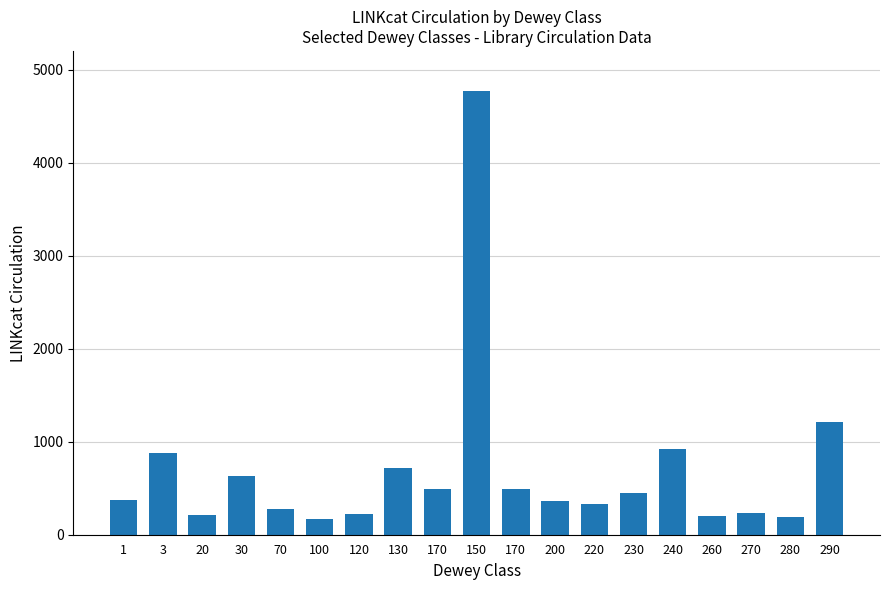

Rank the categories by value from highest to lowest.

150, 290, 240, 3, 130, 30, 170, 170, 230, 1, 200, 220, 70, 270, 120, 20, 260, 280, 100